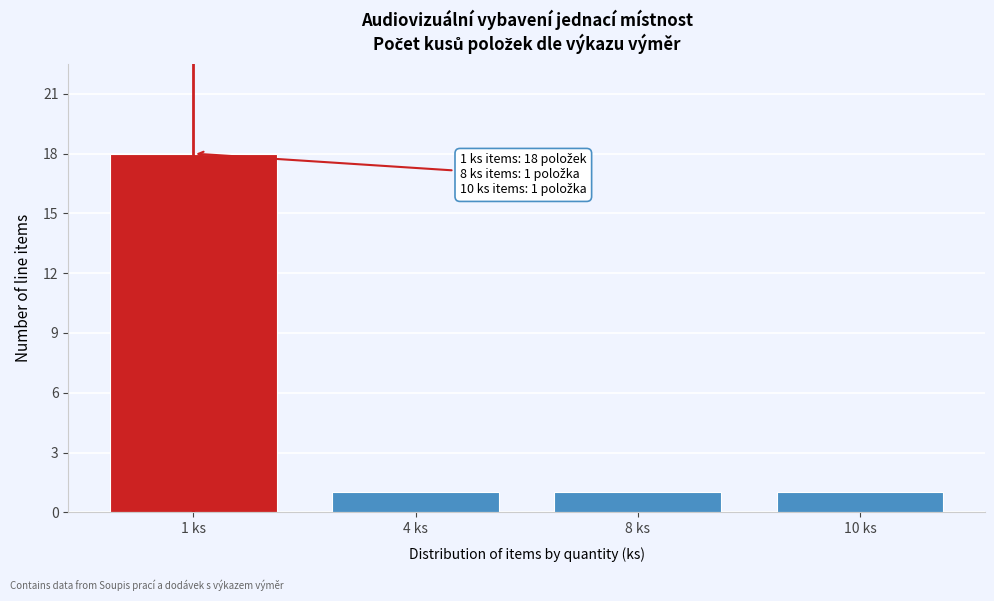

Reading left to right, what are all the values shown in this chart?

18	1	1	1